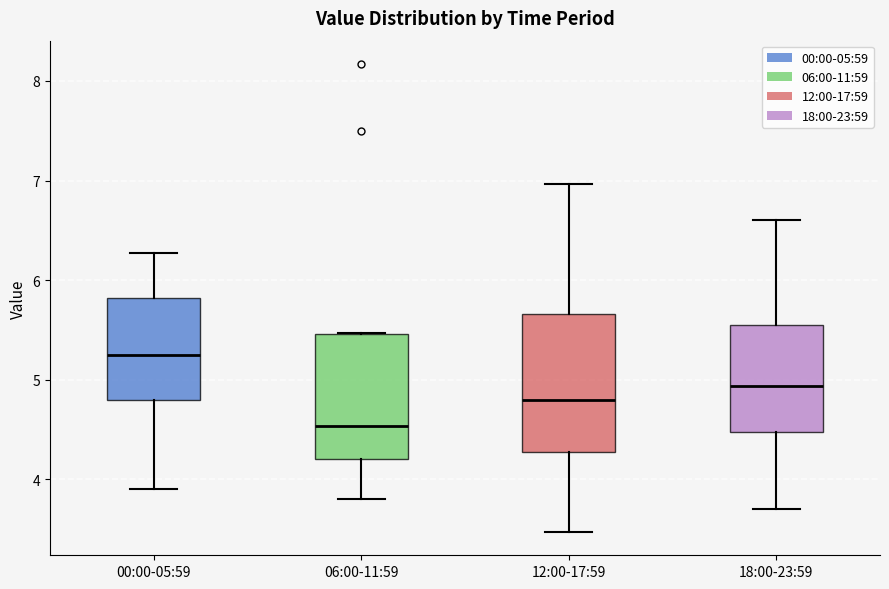

Comparing the boxes themselves (not the whiskers), which one is the tallest?

12:00-17:59